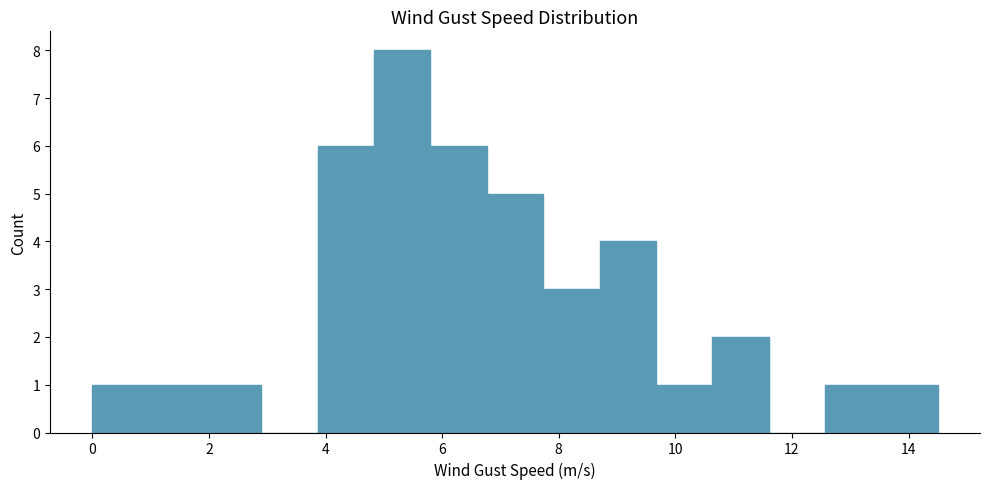

Reading left to right, list every bar in this chart as the range it spans on the x-axis followed by its height. Neither the bar edges nor the heights are printed on the chart, so give them approximately, as read against the axes.

0.0 to 1.0: 1
1.0 to 2.0: 1
2.0 to 3.0: 1
3.0 to 3.8: 0
3.8 to 4.8: 6
4.8 to 5.8: 8
5.8 to 6.8: 6
6.8 to 7.8: 5
7.8 to 8.8: 3
8.8 to 9.6: 4
9.6 to 10.6: 1
10.6 to 11.6: 2
11.6 to 12.6: 0
12.6 to 13.6: 1
13.6 to 14.6: 1